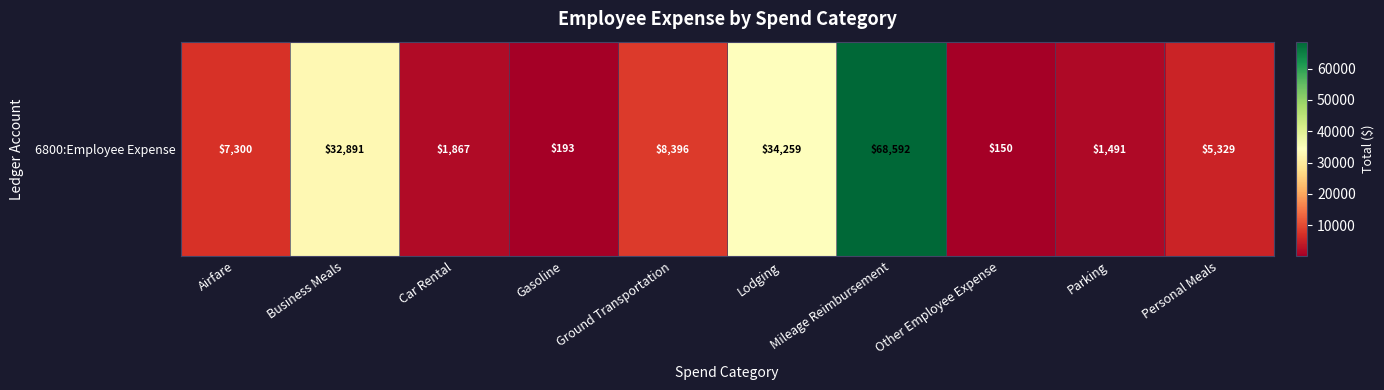

What is the difference between the values at Car Rental and Parking?

375.8